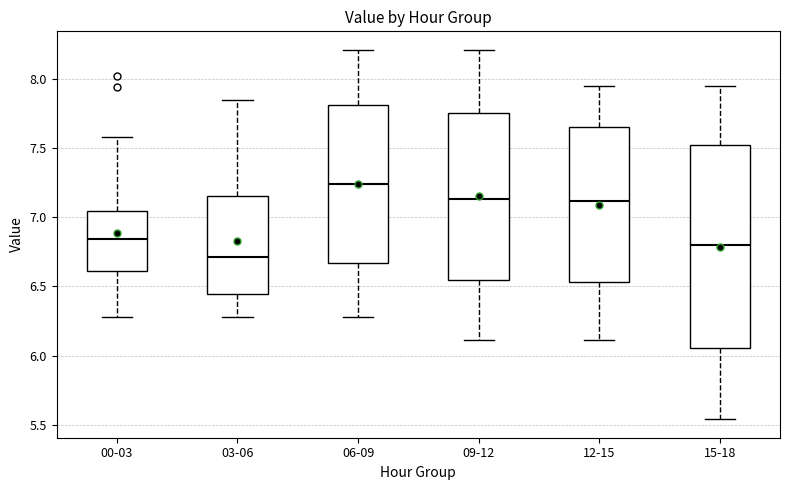

Reading left to right, read every box against the y-axis: the position of its median line, the range the box covers, and the ends of its whiskers. The values are not printed on the chart, so give them approximately, as read against the axis.

00-03: median 6.85, box 6.60 to 7.05, whiskers 6.30 to 7.60
03-06: median 6.70, box 6.45 to 7.15, whiskers 6.30 to 7.85
06-09: median 7.25, box 6.65 to 7.80, whiskers 6.30 to 8.20
09-12: median 7.15, box 6.55 to 7.75, whiskers 6.10 to 8.20
12-15: median 7.10, box 6.55 to 7.65, whiskers 6.10 to 7.95
15-18: median 6.80, box 6.05 to 7.55, whiskers 5.55 to 7.95